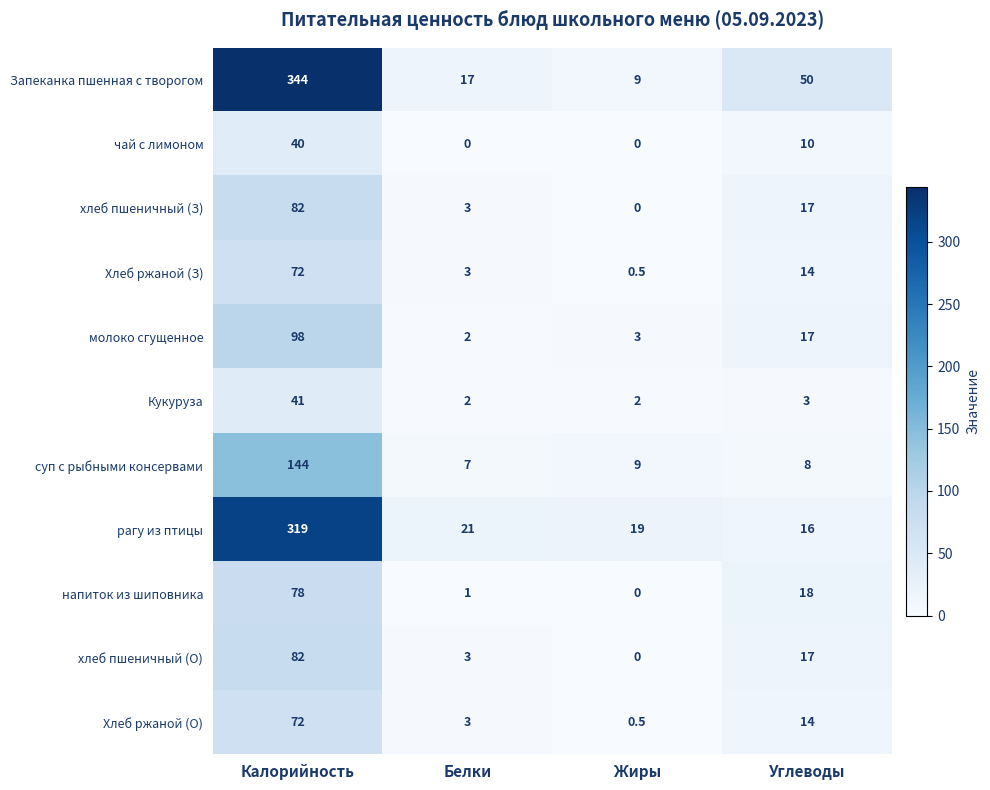

What is the difference between the second highest and minimum values in the Хлеб ржаной (О) series?

13.5